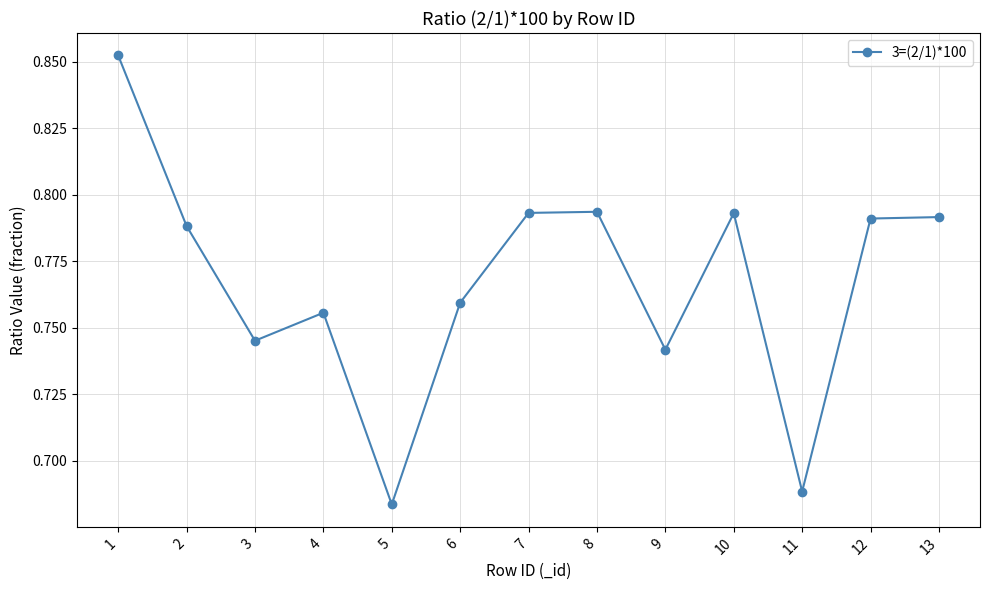

True or false: there are more than 2 points higher than both neighbors.

True